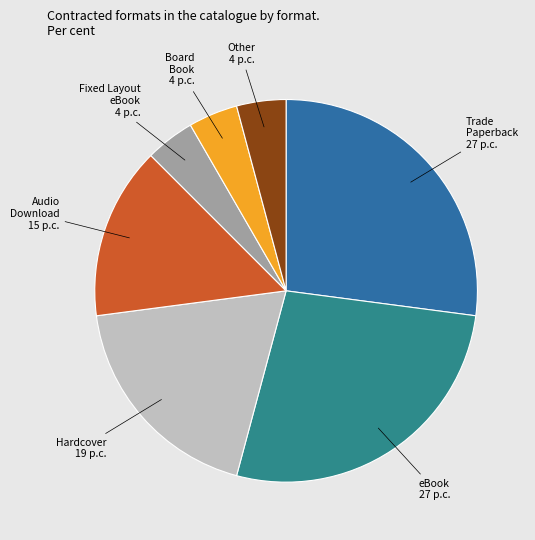

Does any single category account for the majority?

No